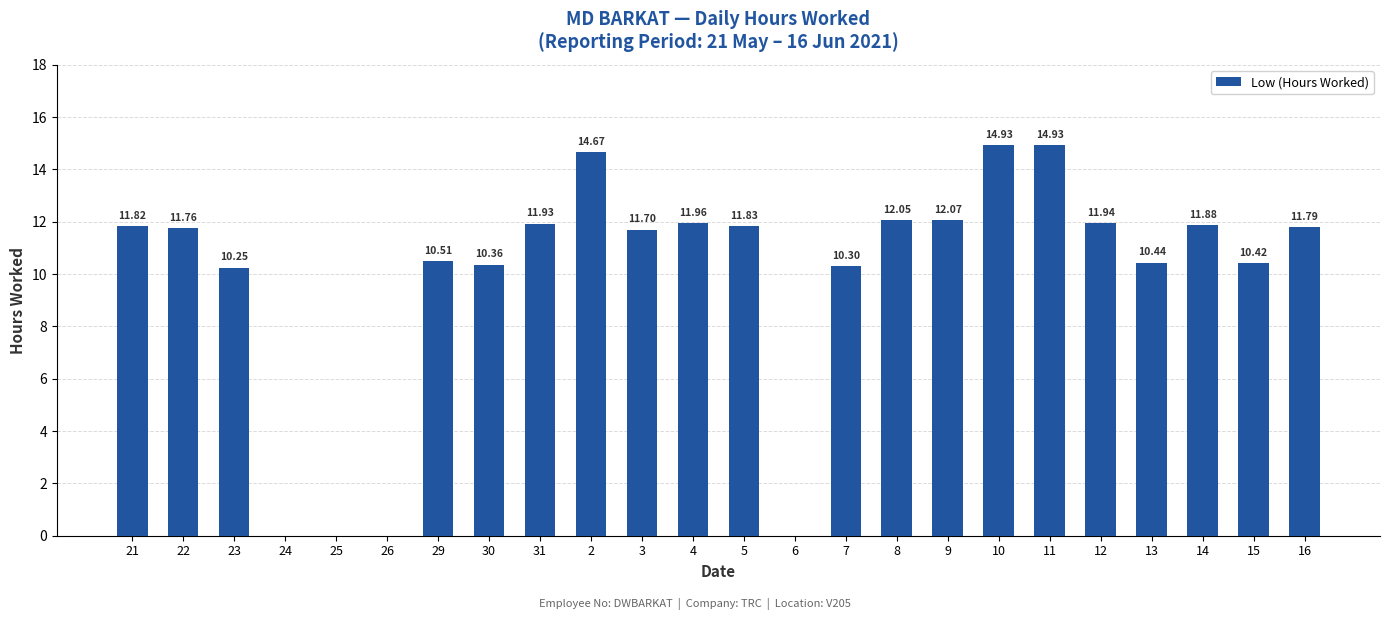

Count the number of categories in the chart.

24